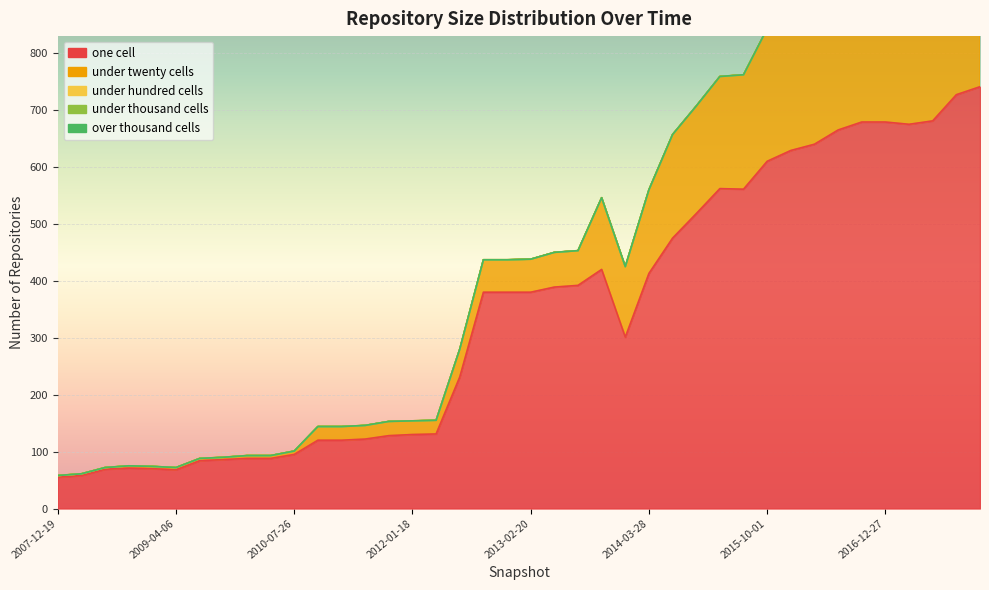

What is the total value across all series at 2008-04-01?

61